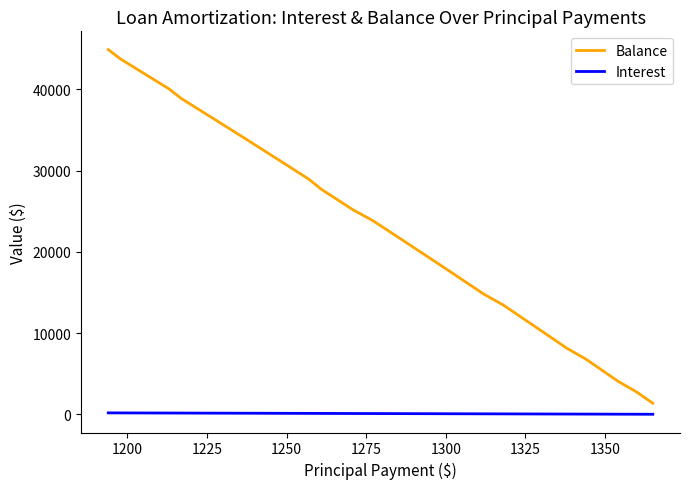

True or false: Interest and Balance intersect in this chart.

False